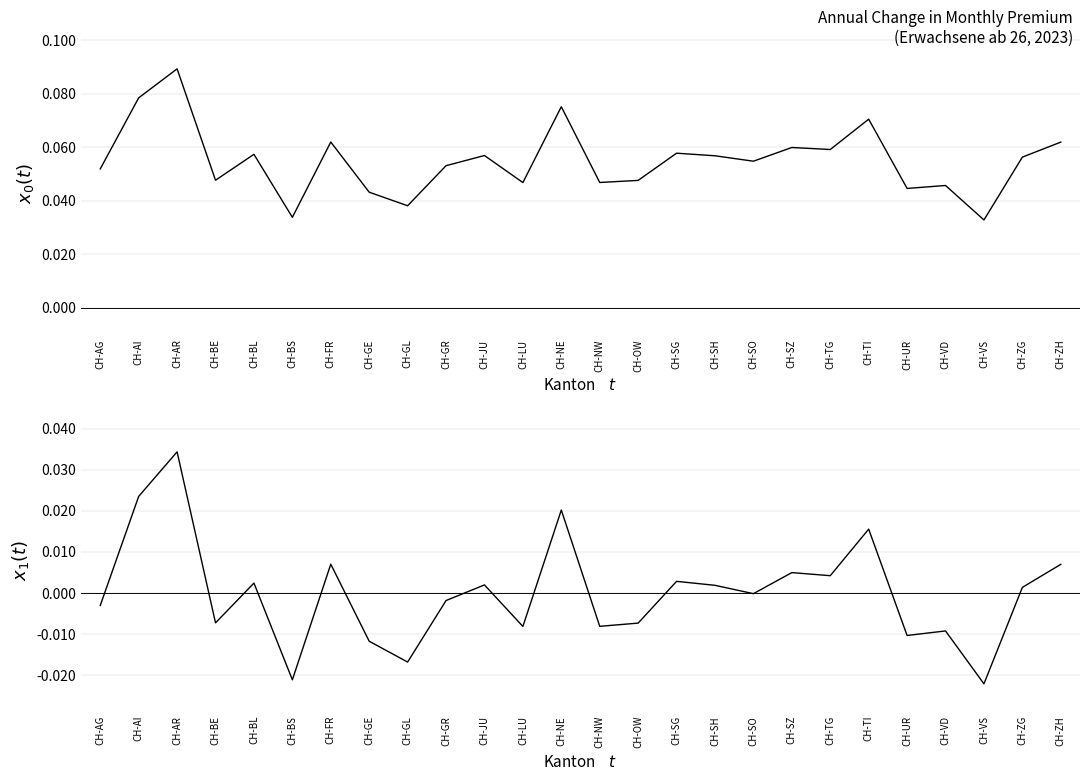

At which category does Jaehrliche_Veraenderung_Monatspraemie reach its first local peak?

CH-AR